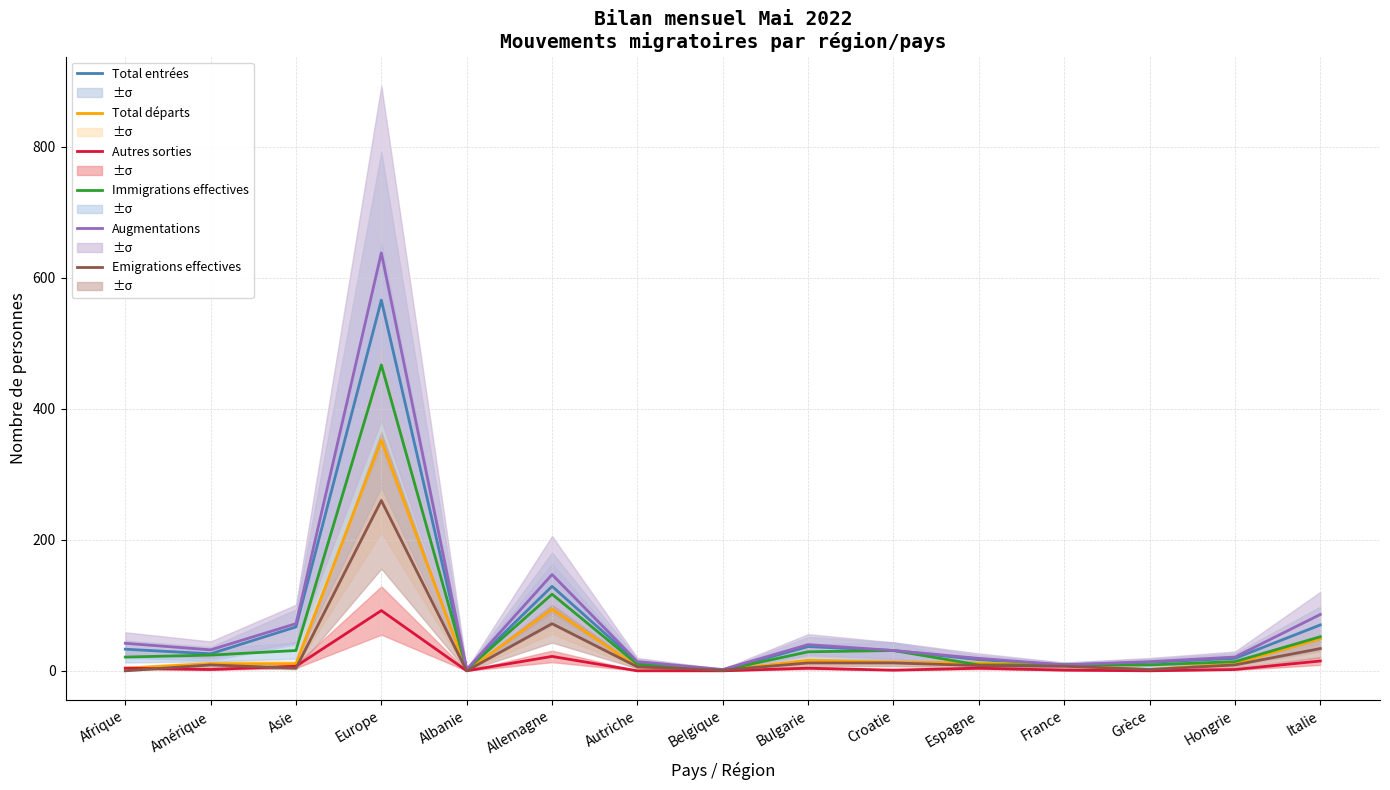

What is the total value across all series at Afrique?

104